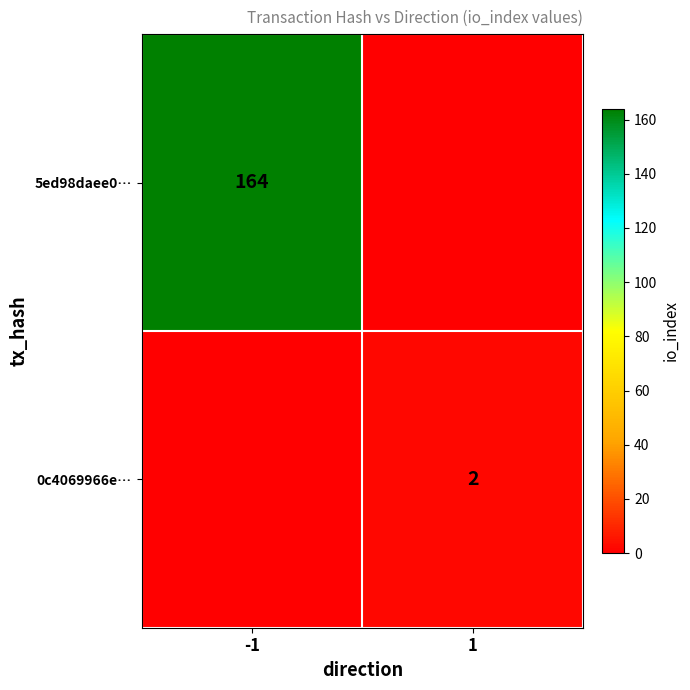

At which category does the chart reach its peak across all series?

-1